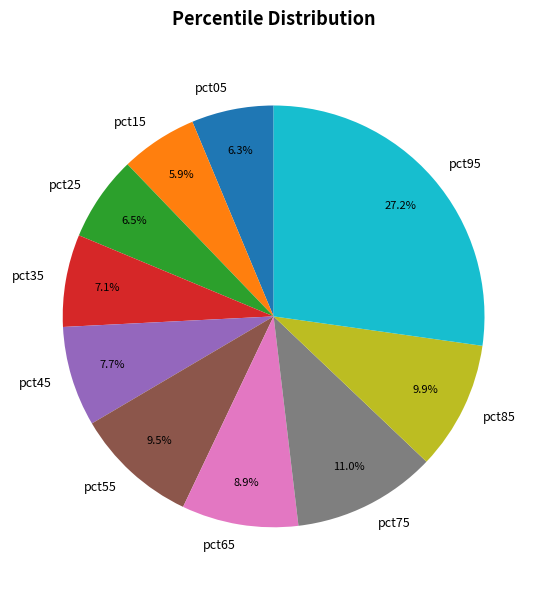

Which category has the biggest portion of the pie?

pct95